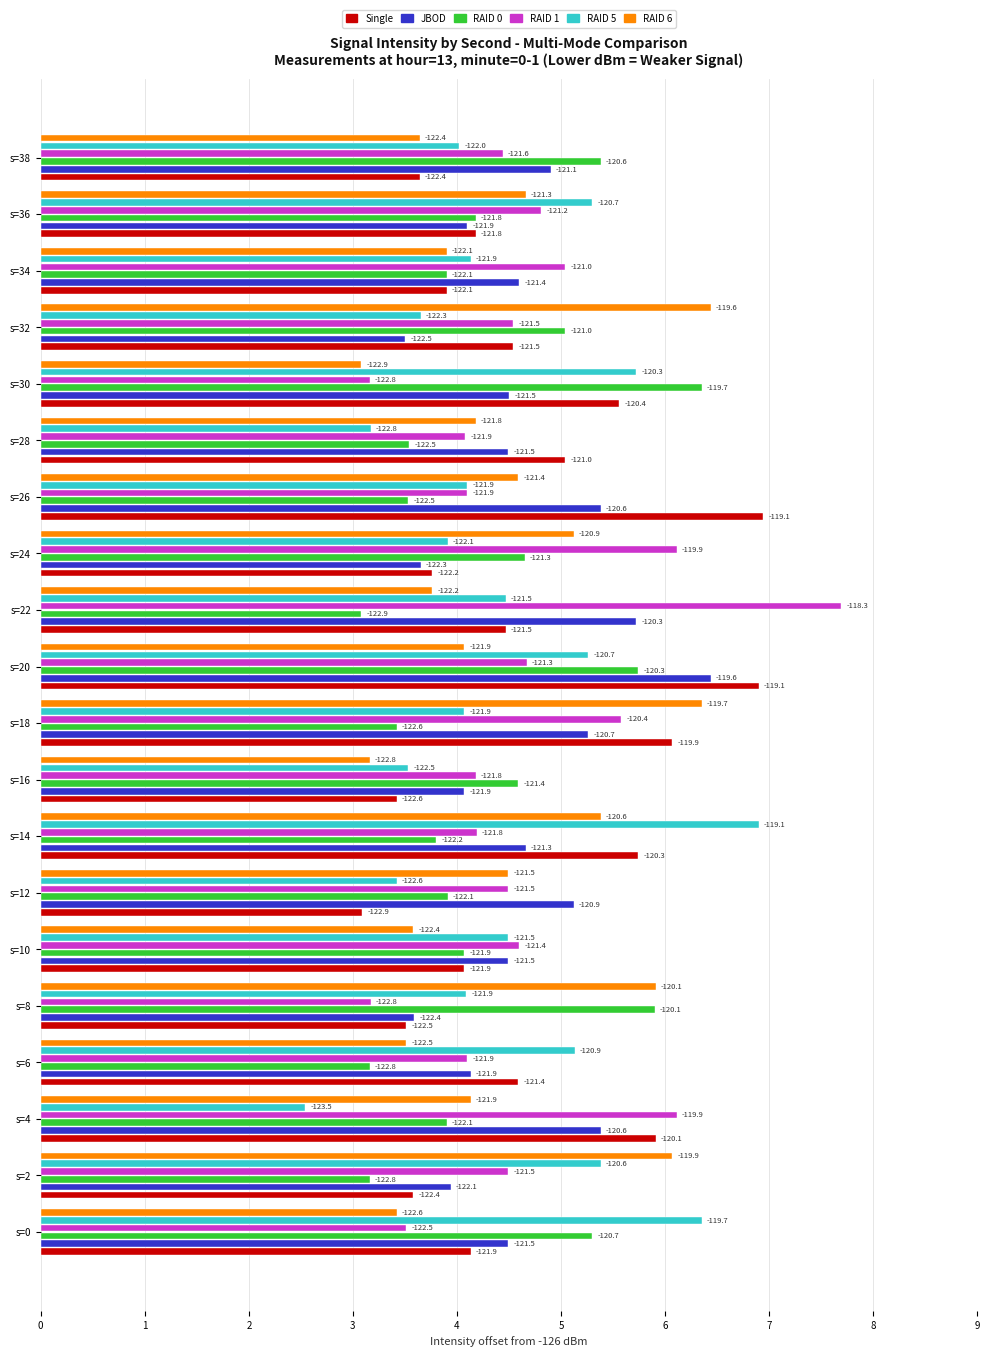

What is the value of the RAID 5 bar at the 5th from the left?

4.1